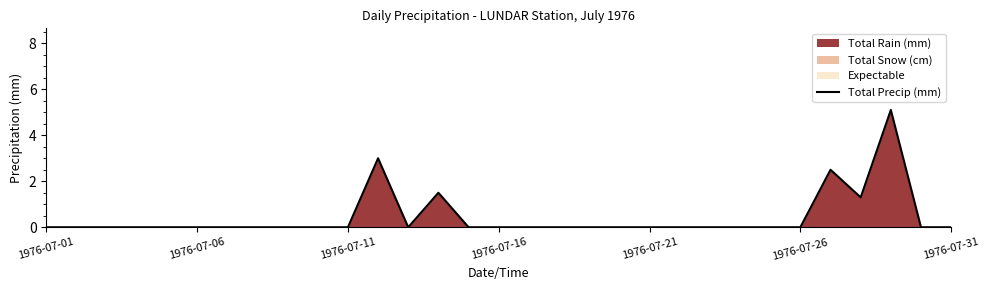

What is the difference between the maximum and minimum values?

5.1